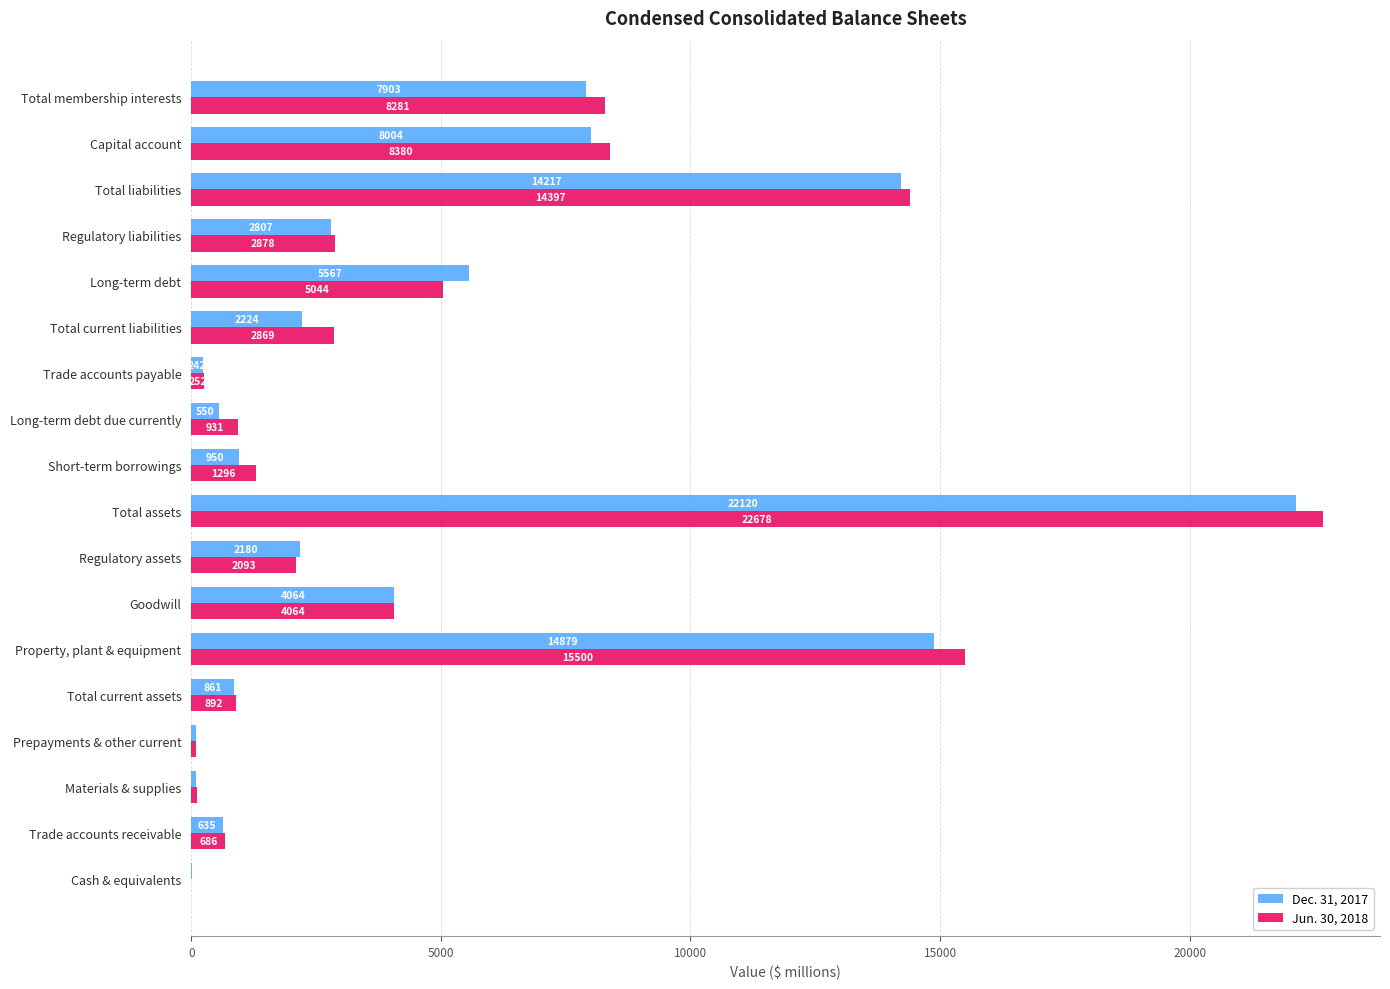

What is the greatest value displayed?

22678